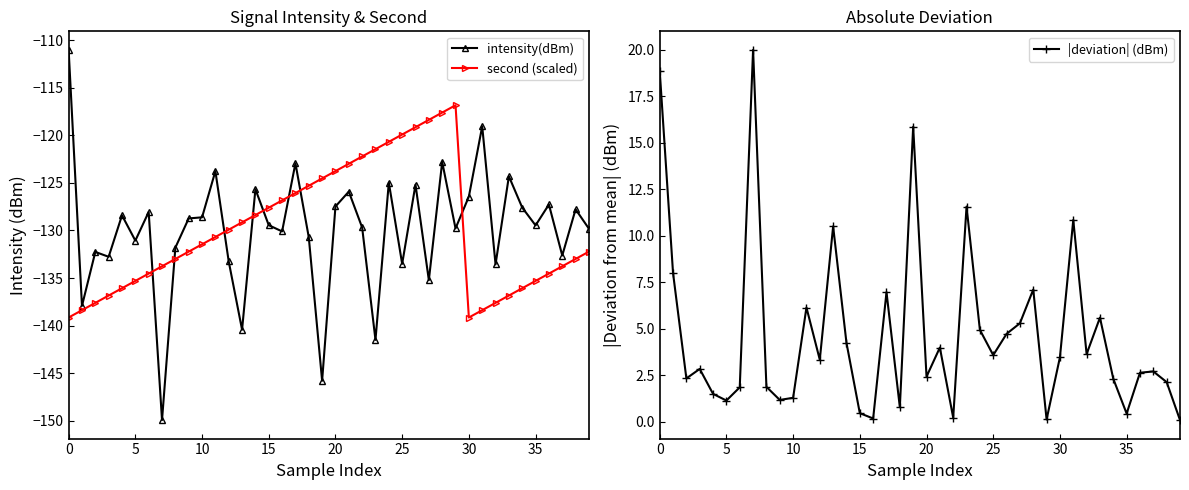

What is the total value across all series at 10?

-267.5